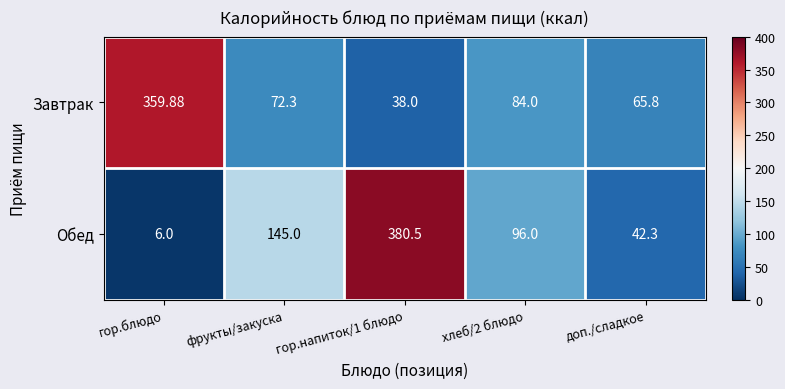

How many values in the Завтрак series exceed 72?

3